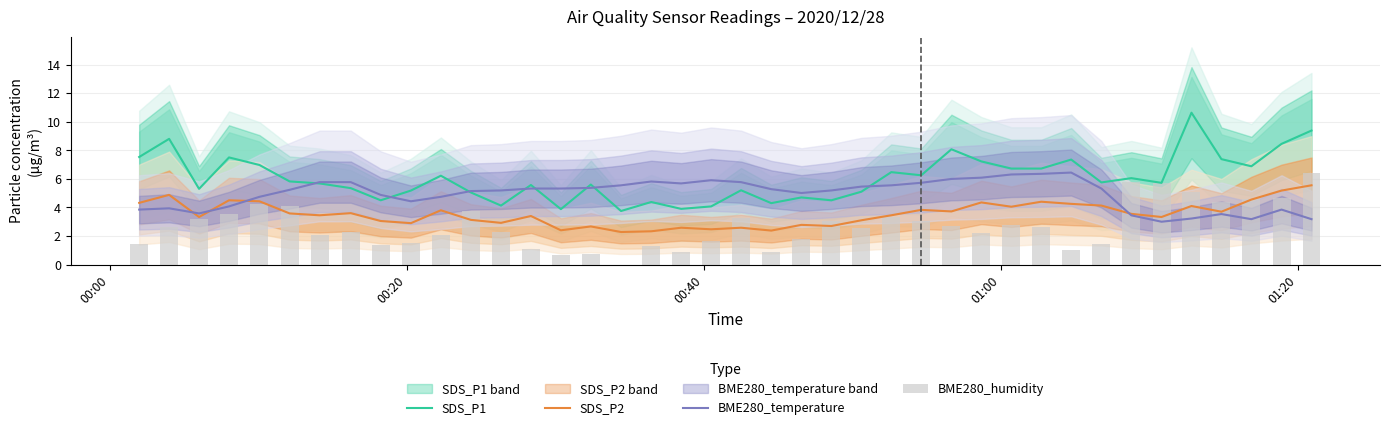

Reading right to left, what are all the values shown in this chart?

SDS_P1: 9.4	8.4	6.9	7.4	10.6	5.7	6.0	5.8	7.3	6.7	6.7	7.2	8.1	6.2	6.5	5.1	4.5	4.7	4.3	5.2	4.1	3.9	4.4	3.8	5.6	3.9	5.6	4.1	5.0	6.2	5.2	4.5	5.3	5.7	5.8	7.0	7.5	5.3	8.8	7.5
SDS_P2: 5.5	5.2	4.5	3.7	4.1	3.3	3.5	4.1	4.2	4.4	4.0	4.3	3.7	3.8	3.5	3.1	2.7	2.8	2.4	2.6	2.5	2.6	2.3	2.3	2.7	2.4	3.4	2.9	3.1	3.8	2.9	3.0	3.6	3.5	3.6	4.4	4.5	3.3	4.9	4.3
BME280_temperature: 3.2	3.8	3.2	3.5	3.2	3.0	3.4	5.3	6.4	6.4	6.3	6.1	6.0	5.7	5.5	5.5	5.2	5.0	5.3	5.8	5.9	5.7	5.8	5.5	5.4	5.3	5.3	5.2	5.1	4.7	4.4	4.9	5.8	5.8	5.2	4.7	4.1	3.6	3.9	3.8
BME280_humidity: 6.4	4.6	4.6	4.4	5.1	5.7	5.8	1.5	1.0	2.6	2.8	2.2	2.7	3.0	3.3	2.6	3.0	1.8	0.9	3.2	1.6	0.9	1.3	0.0	0.7	0.7	1.1	2.3	3.7	2.1	1.5	1.4	2.3	2.1	4.1	4.2	3.5	3.2	2.7	1.4